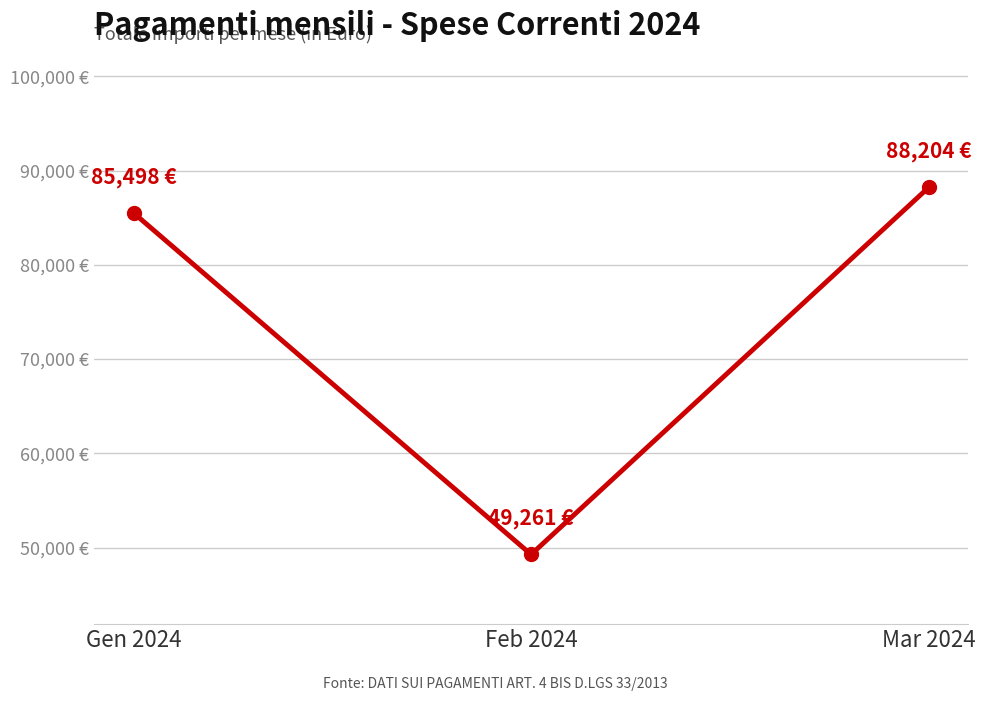

Rank the categories by value from highest to lowest.

Mar 2024, Gen 2024, Feb 2024